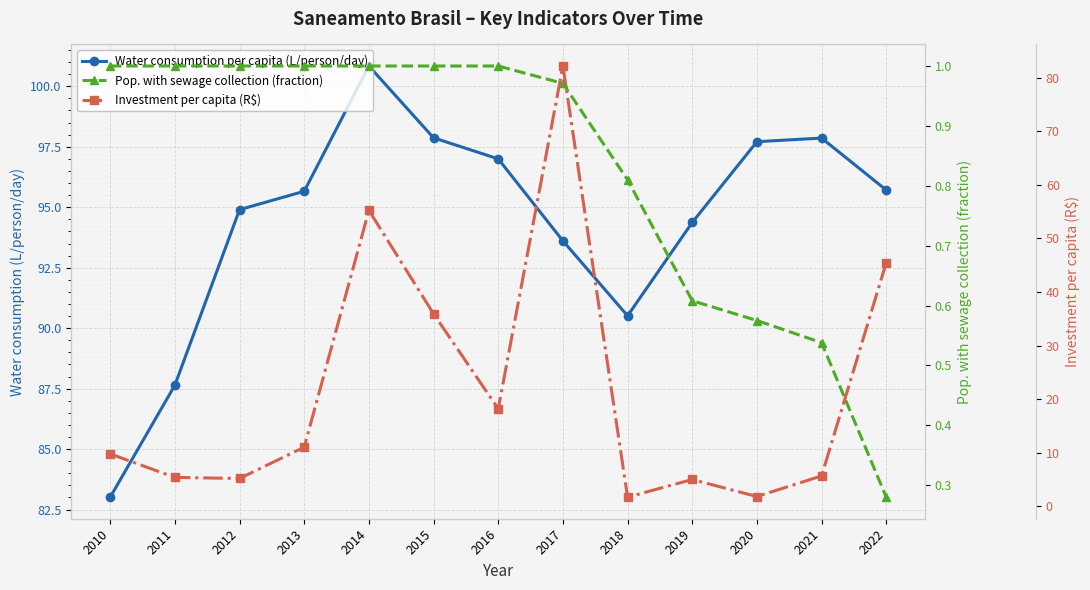

What is the difference between the Investment per capita (R$) values at 2011 and 2017?

76.8